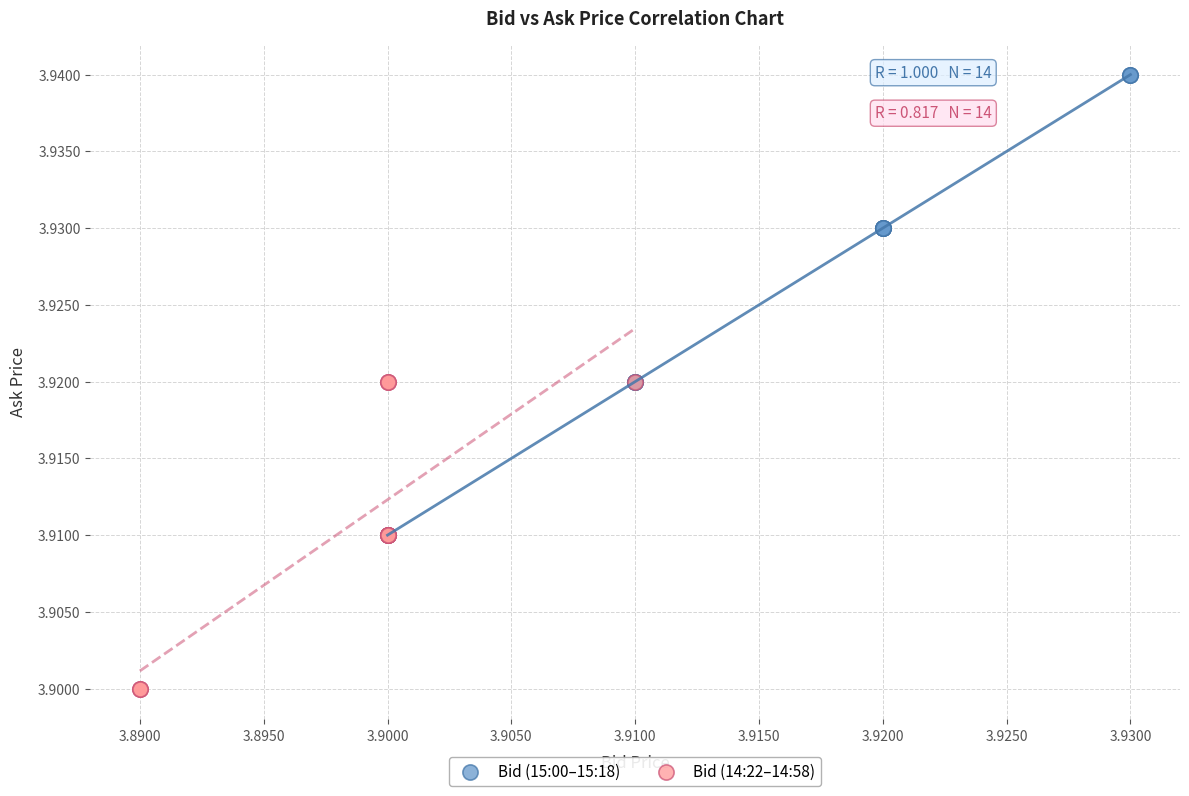

Which series reaches the minimum Y coordinate?

Bid (14:22–14:58)